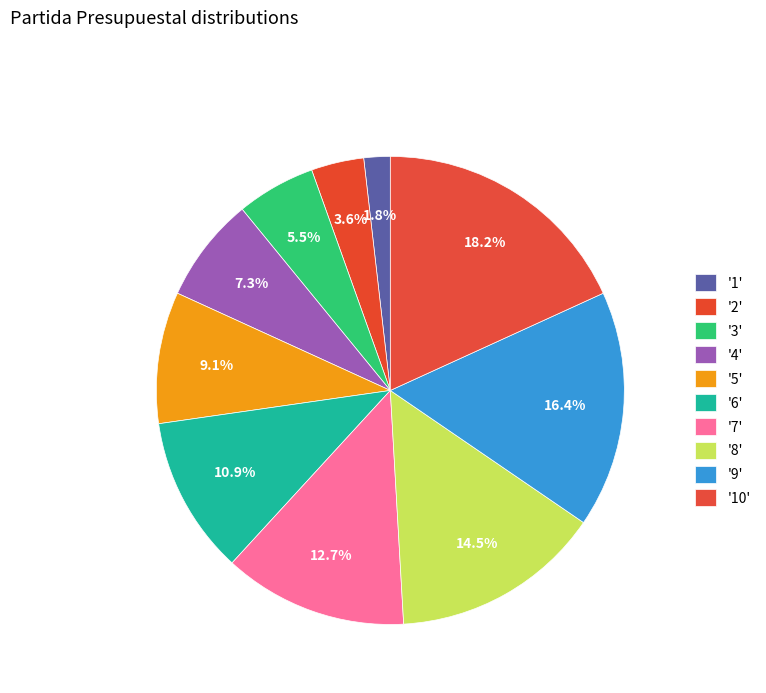

How many slices are in this pie chart?

10